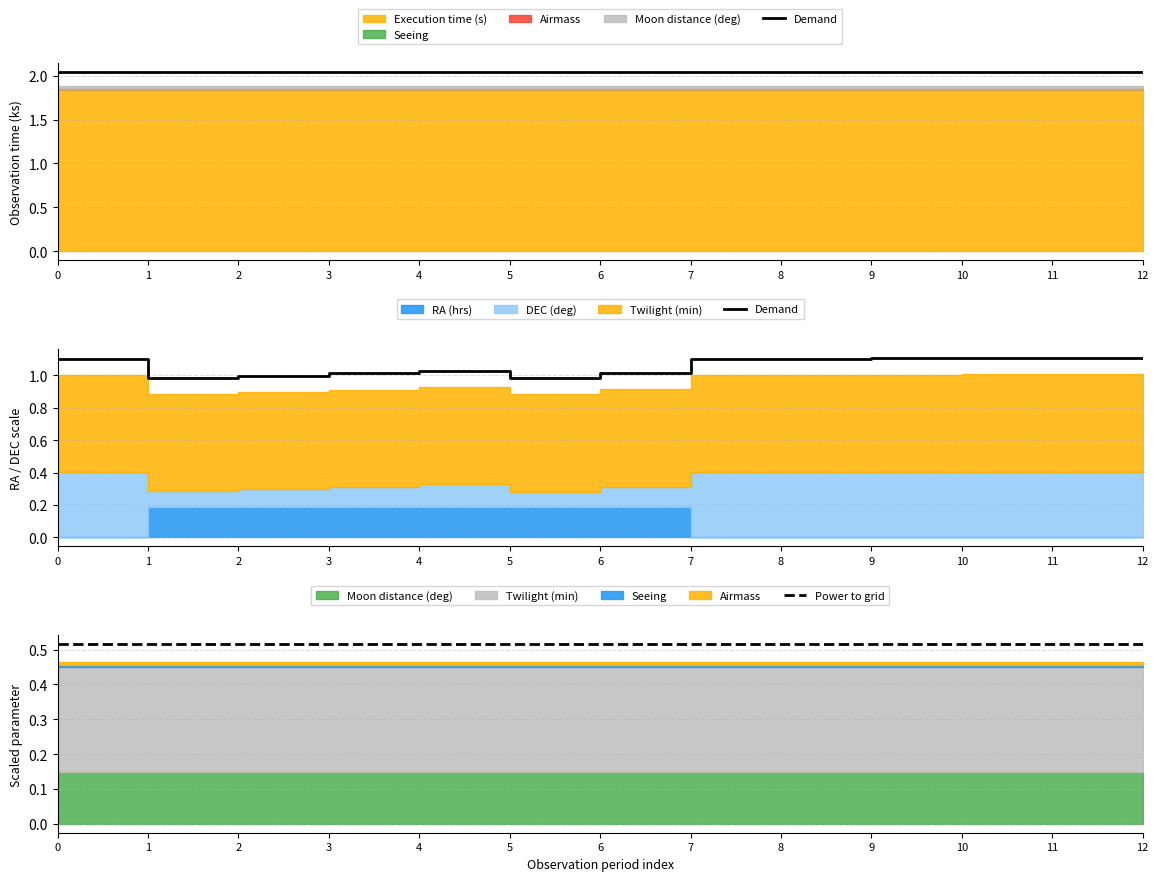

True or false: Power to grid and Demand cross at least once.

False